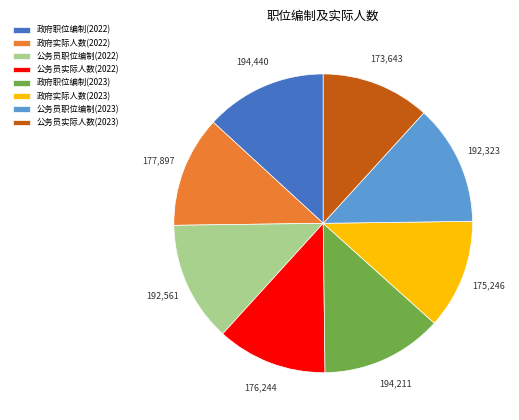

Do 政府职位编制(2022) and 公务员职位编制(2023) together represent more than half of the pie?

No